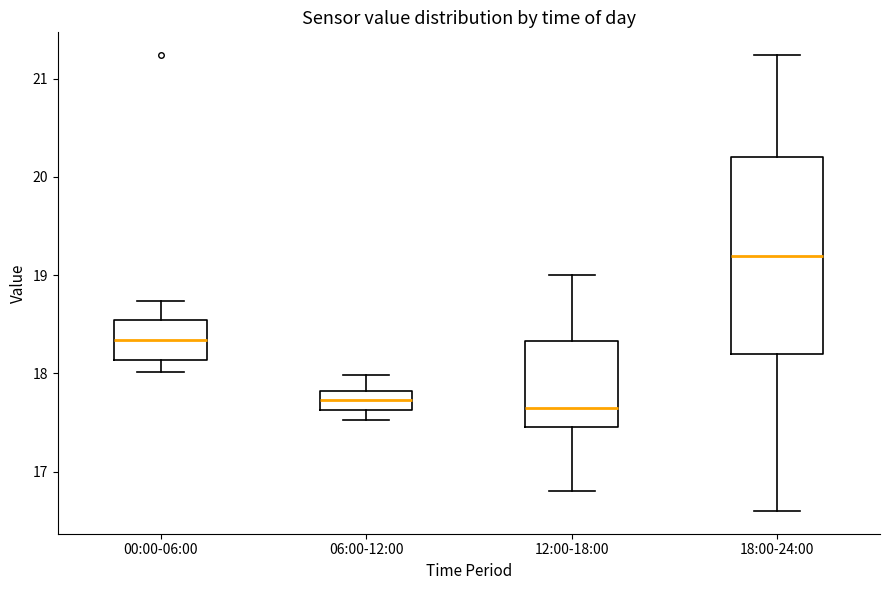

Where is the lower edge of the box for 06:00-12:00 on the y-axis? The values are not printed on the chart, so give them approximately, as read against the axis.

17.6